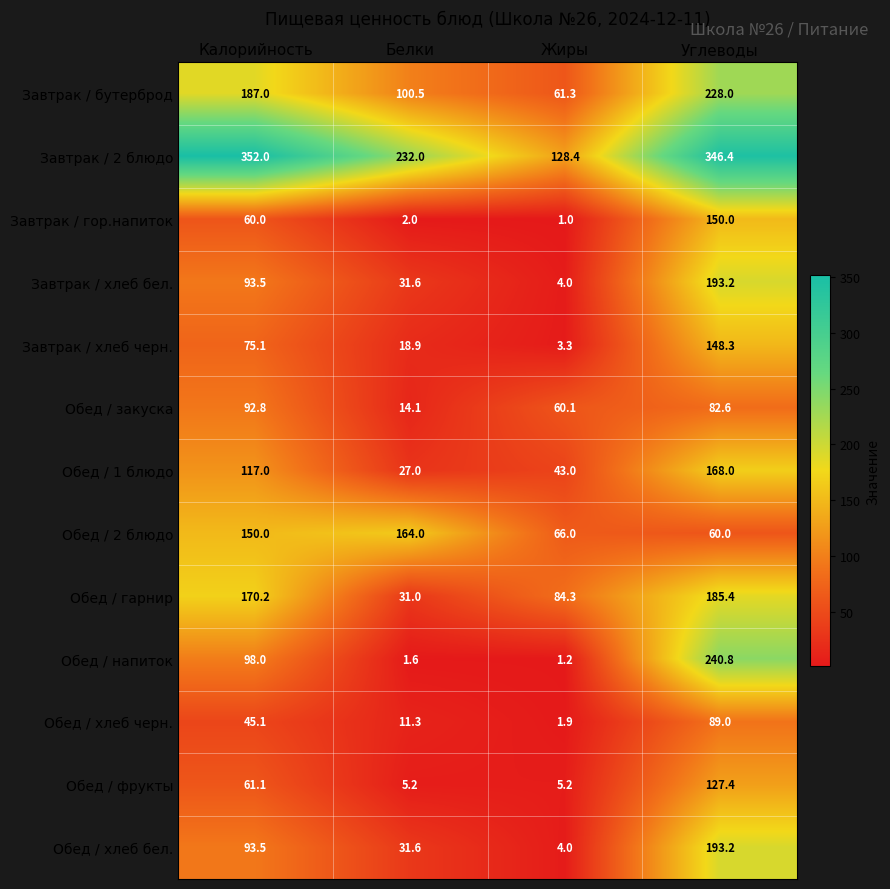

The Завтрак / 2 блюдо series shows 232.0 at Белки. True or false?

True